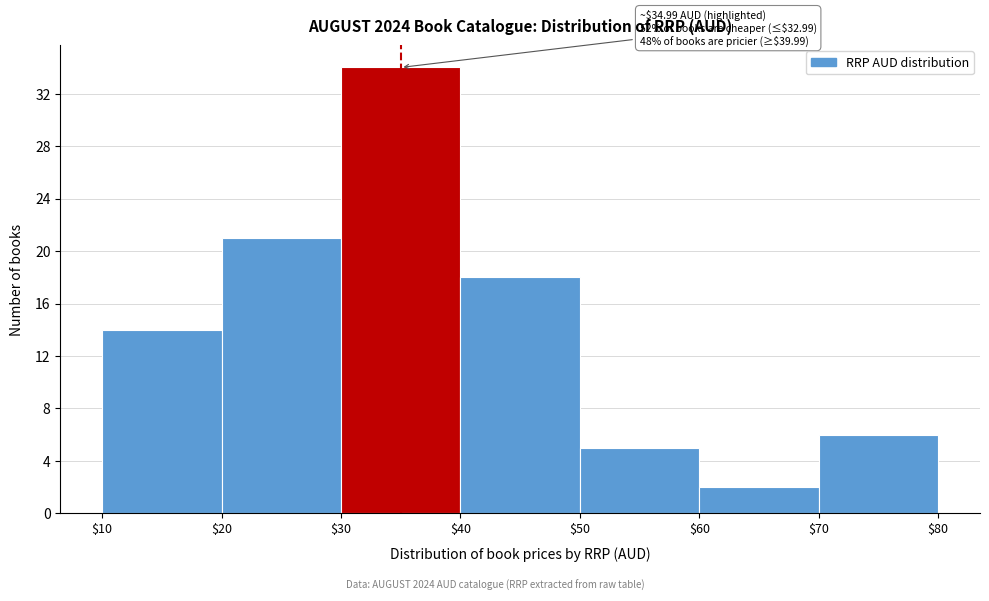

Which range on the x-axis has the tallest bar?

$30 to $40